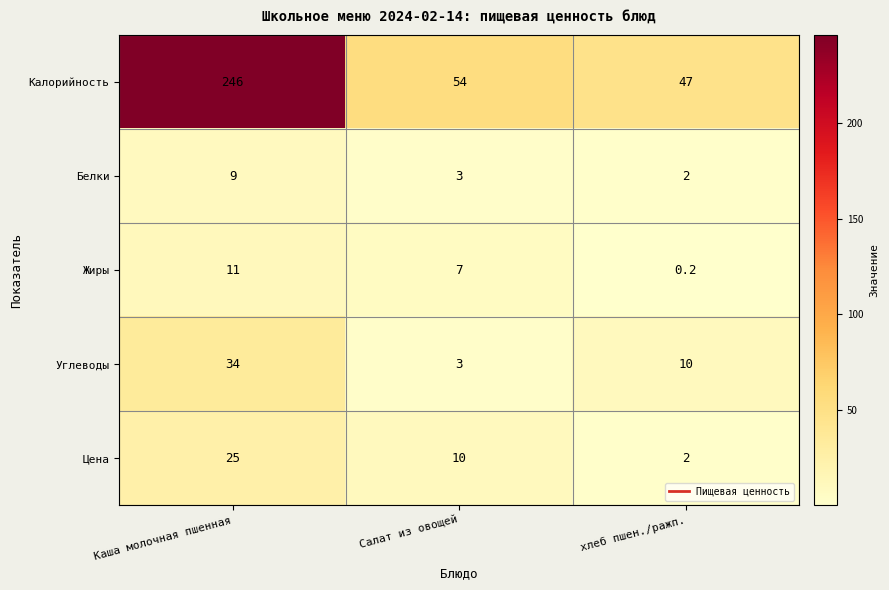

Is it true that Цена equals 6.0 at Салат из овощей?

False